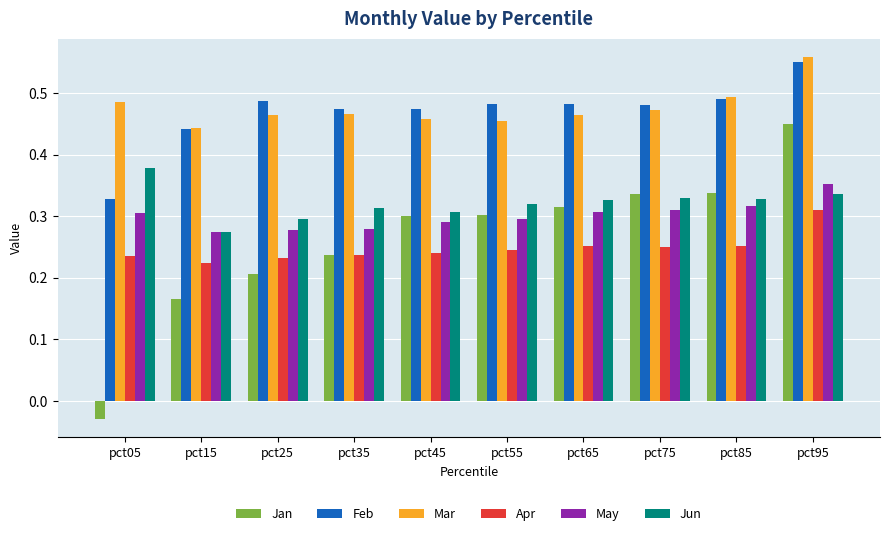

Which series has the largest total across all categories?

Mar